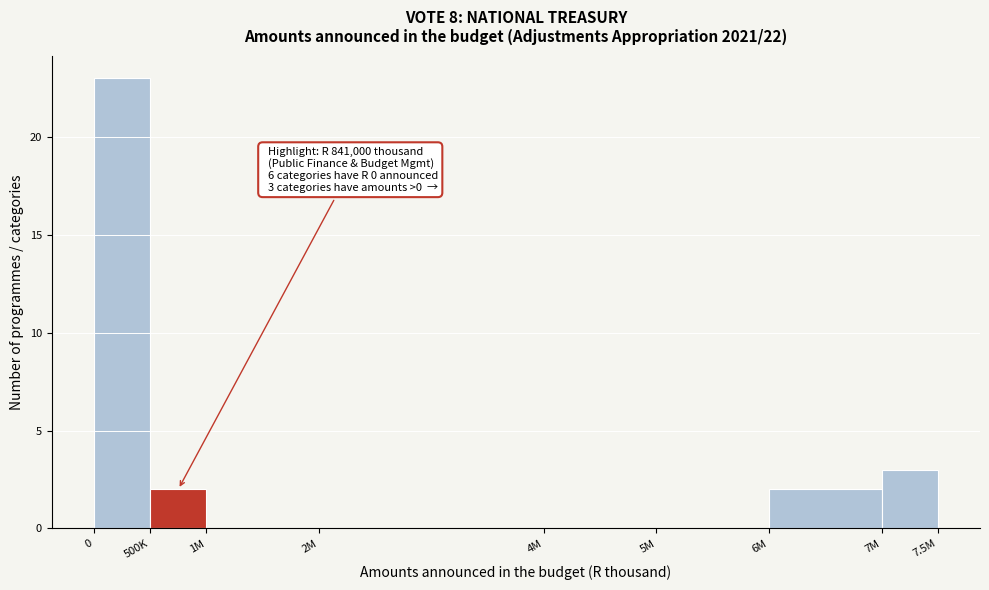

Reading left to right, transcribe all the data shown in this chart.

0=23	500K=2	1M=0	2M=0	4M=0	5M=0	6M=2	7M=3